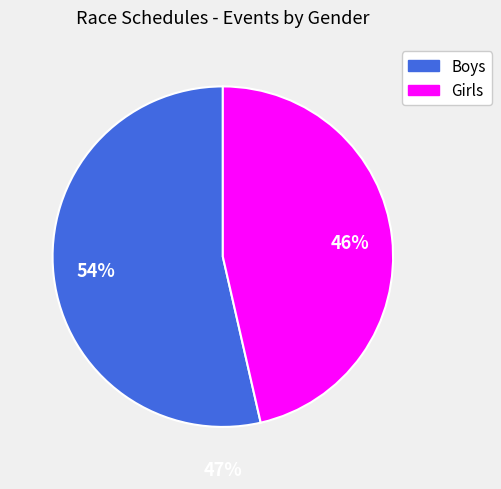

Do Boys and Girls together represent more than half of the pie?

Yes